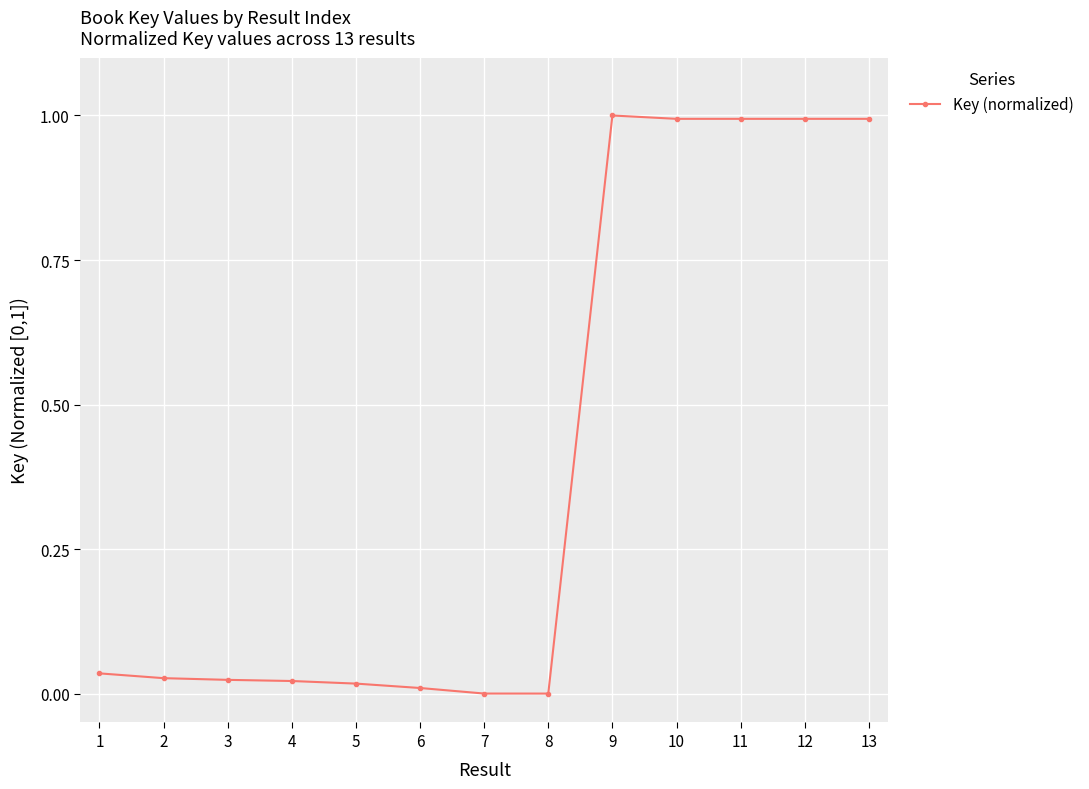

What is the maximum value shown in the chart?

1.0